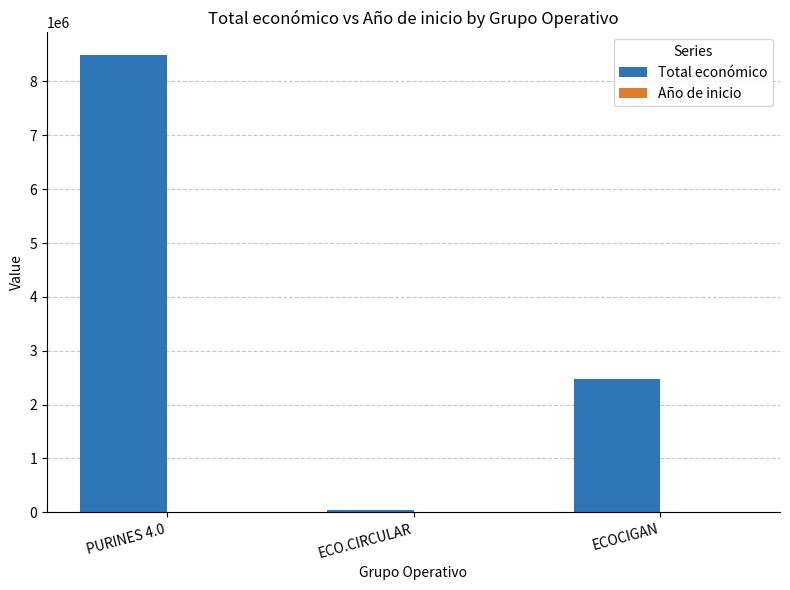

At which category does the chart reach its peak across all series?

PURINES 4.0